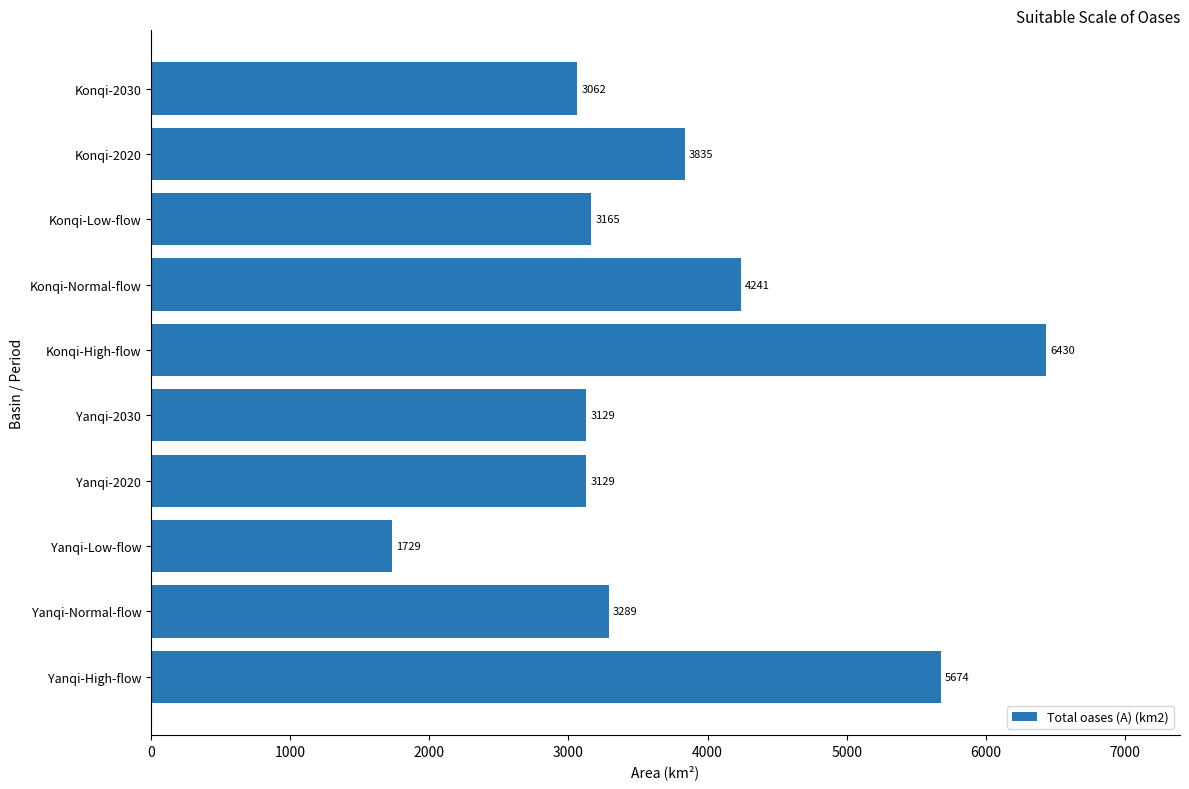

How many bars are there in total?

10